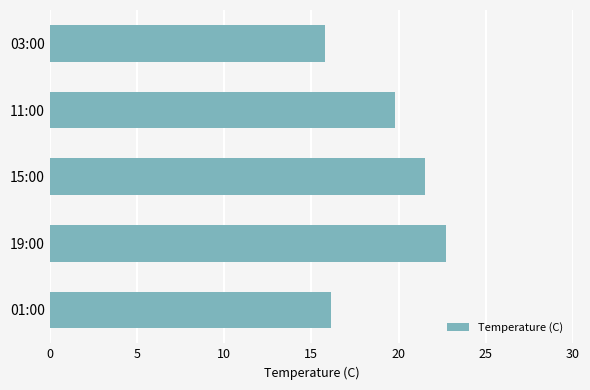

Does the chart contain stacked bars?

No